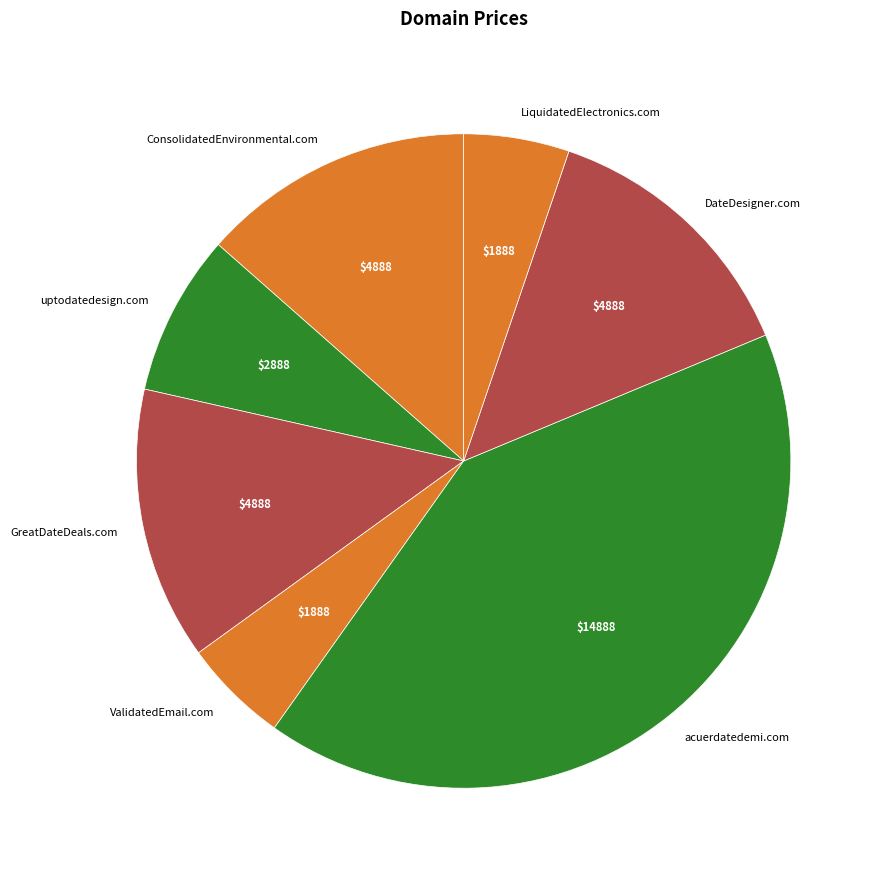

Which slice is the largest?

acuerdatedemi.com